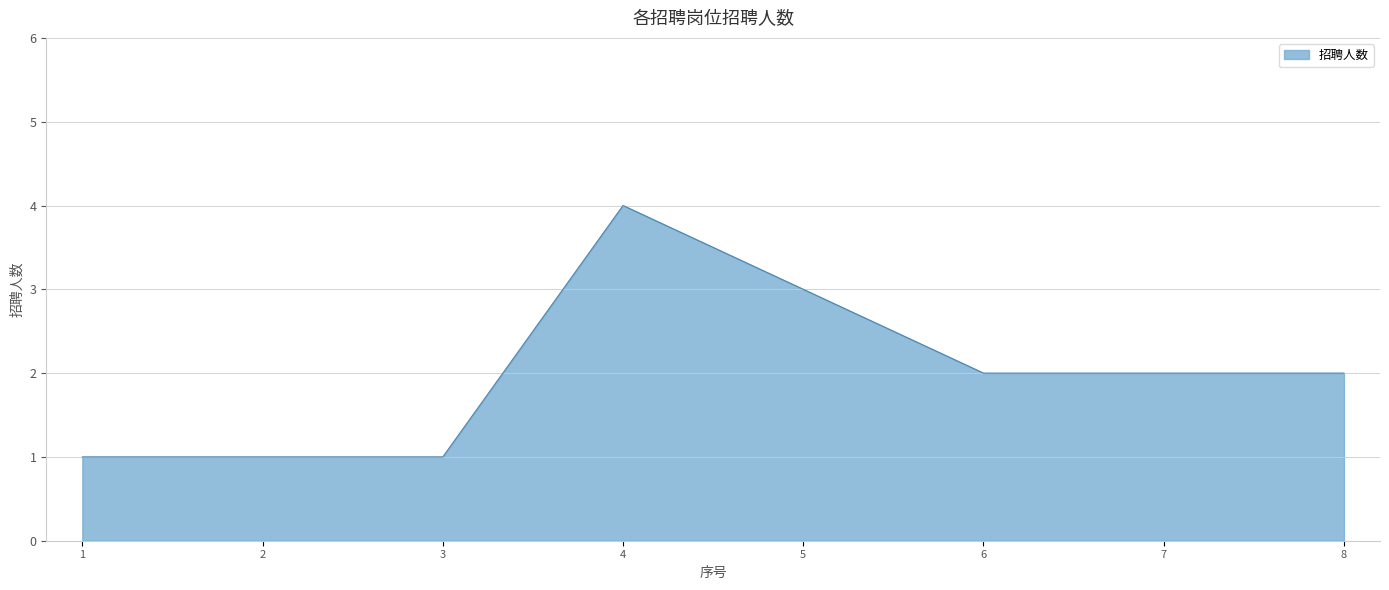

What is the approximate value at 5?

3